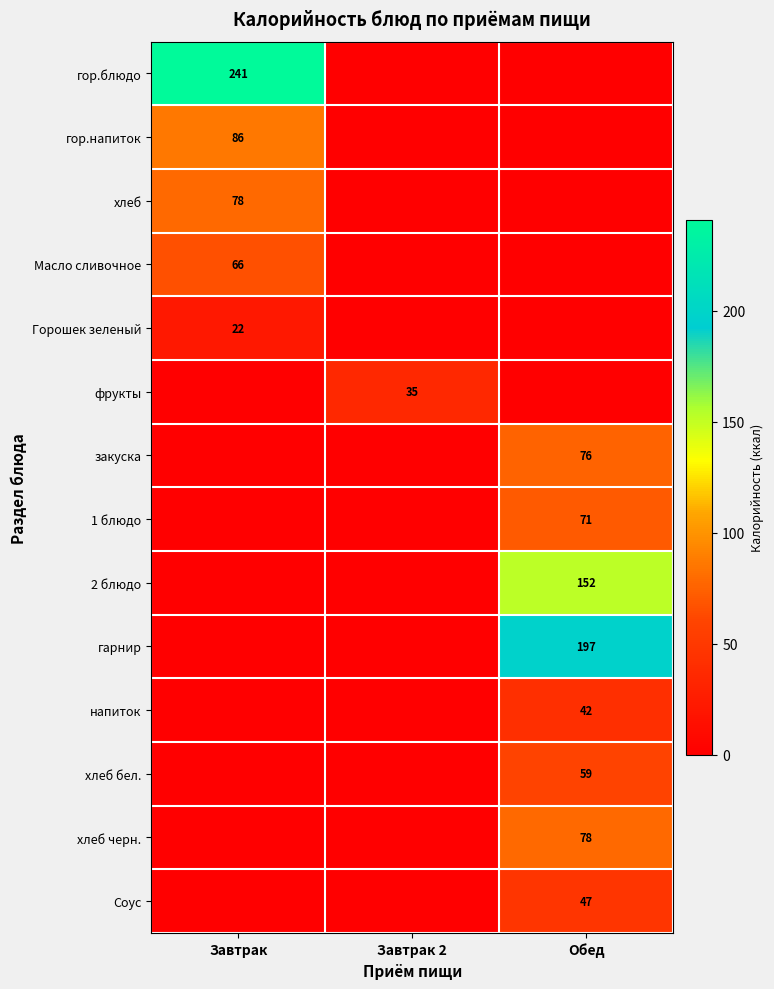

At which category is the sum across all series the highest?

Обед